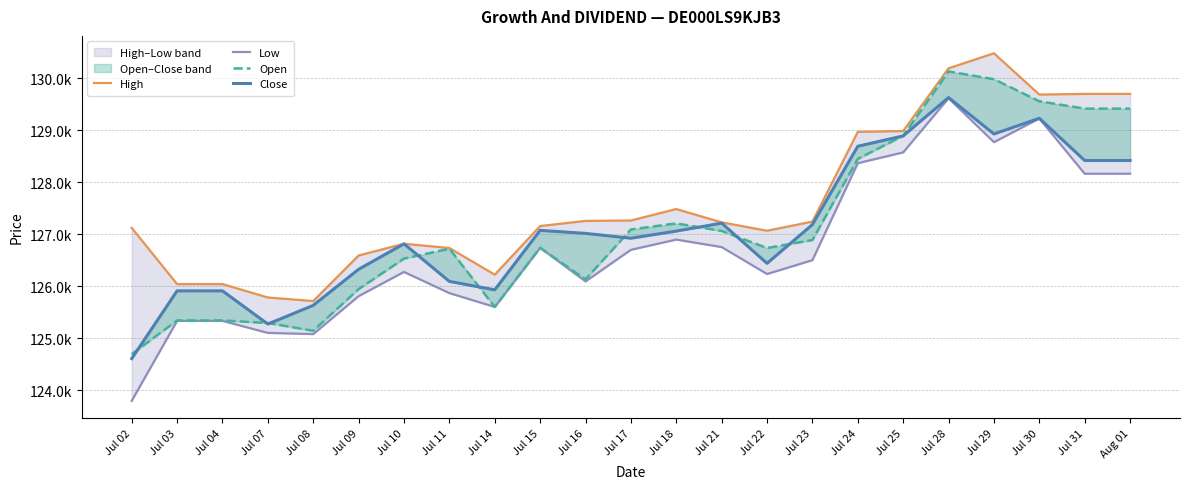

How many categories are shown in the chart?

23